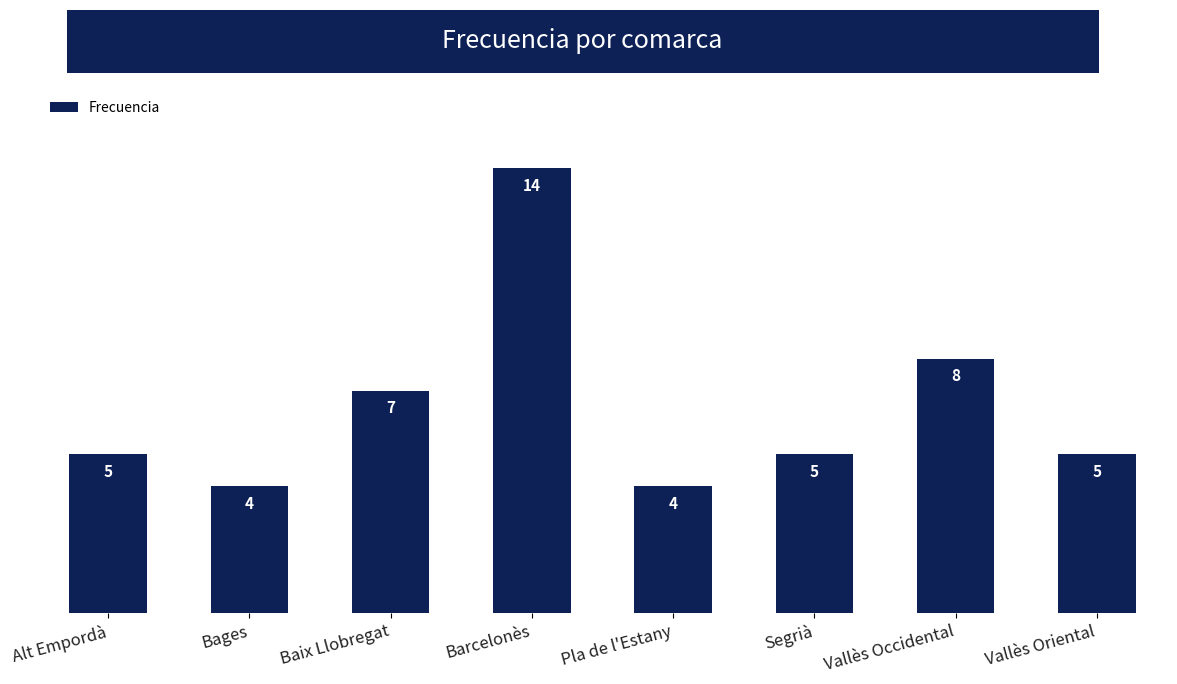

What is the label of the 7th bar from the right?

Bages